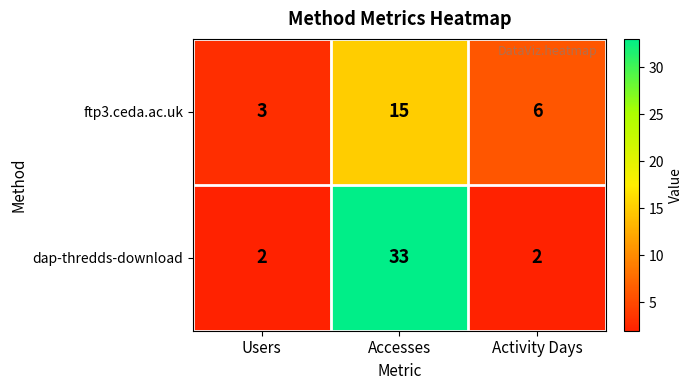

Between Accesses and Activity Days, which series saw the biggest shift?

dap-thredds-download